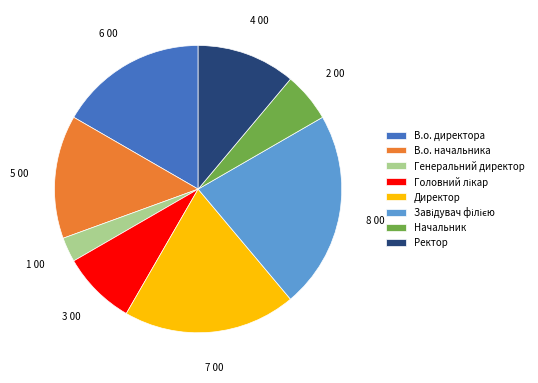

Which category has the smallest portion of the pie?

Генеральний директор